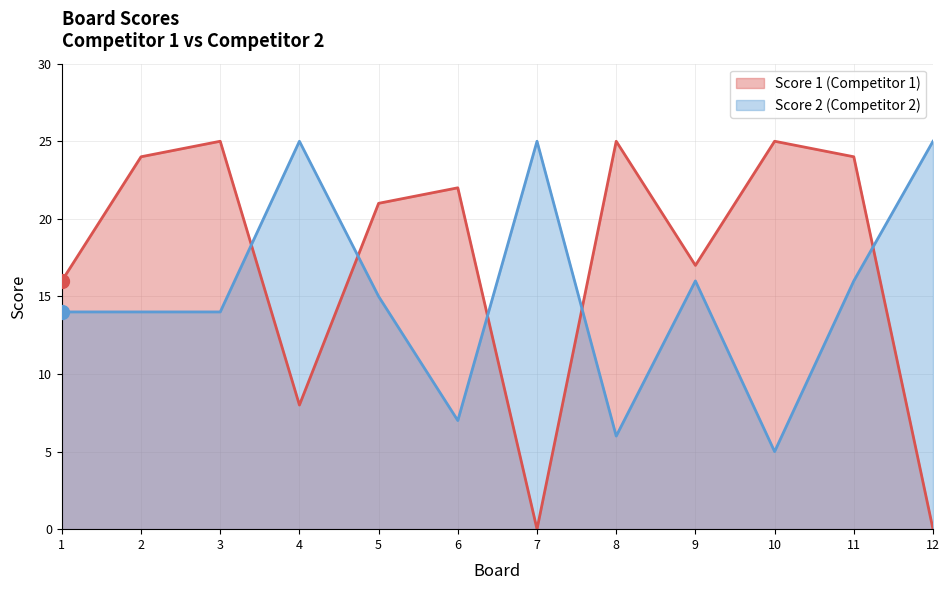

Count the number of data series in this chart.

2